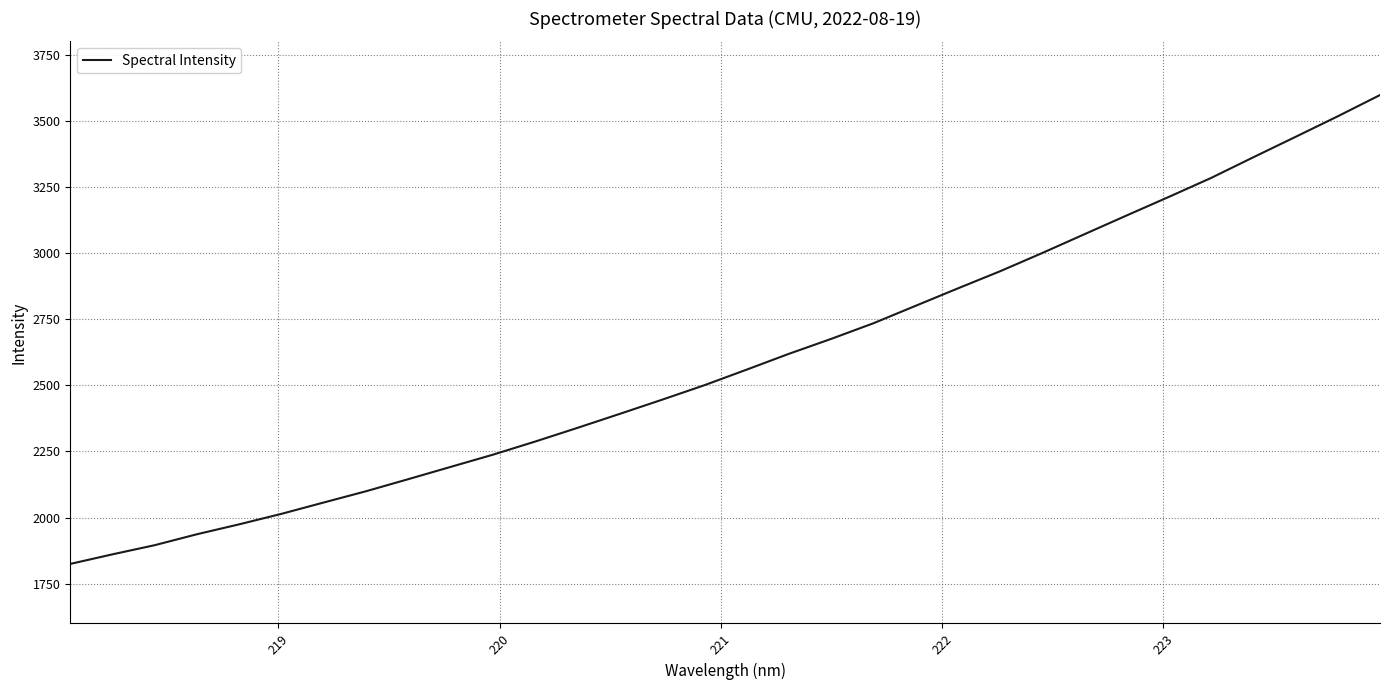

What is the minimum value shown in the chart?

1825.1